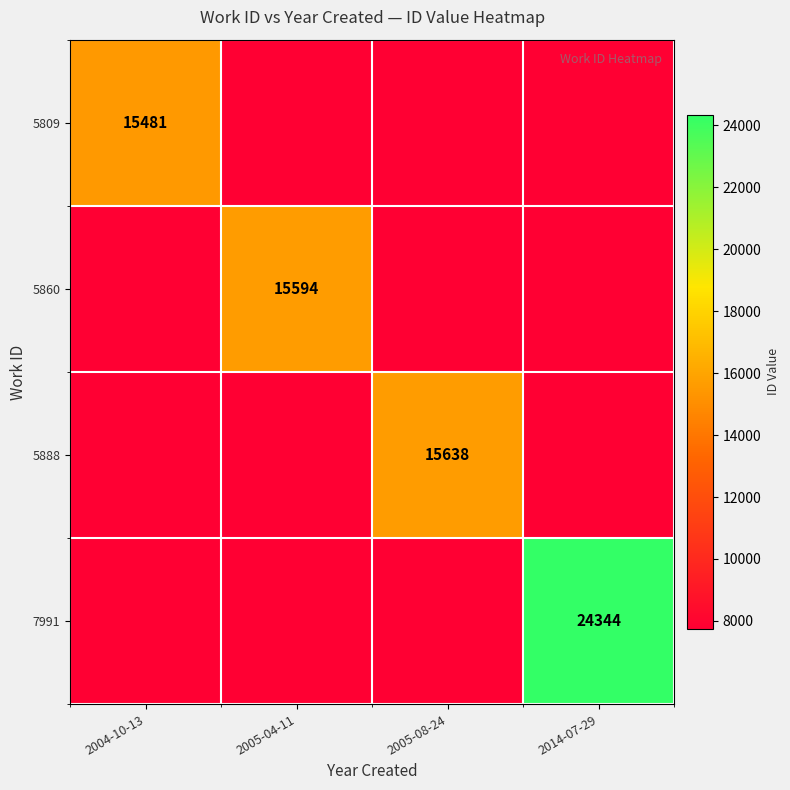

True or false: 5860 has a value of 15594.0 at 2005-04-11.

True